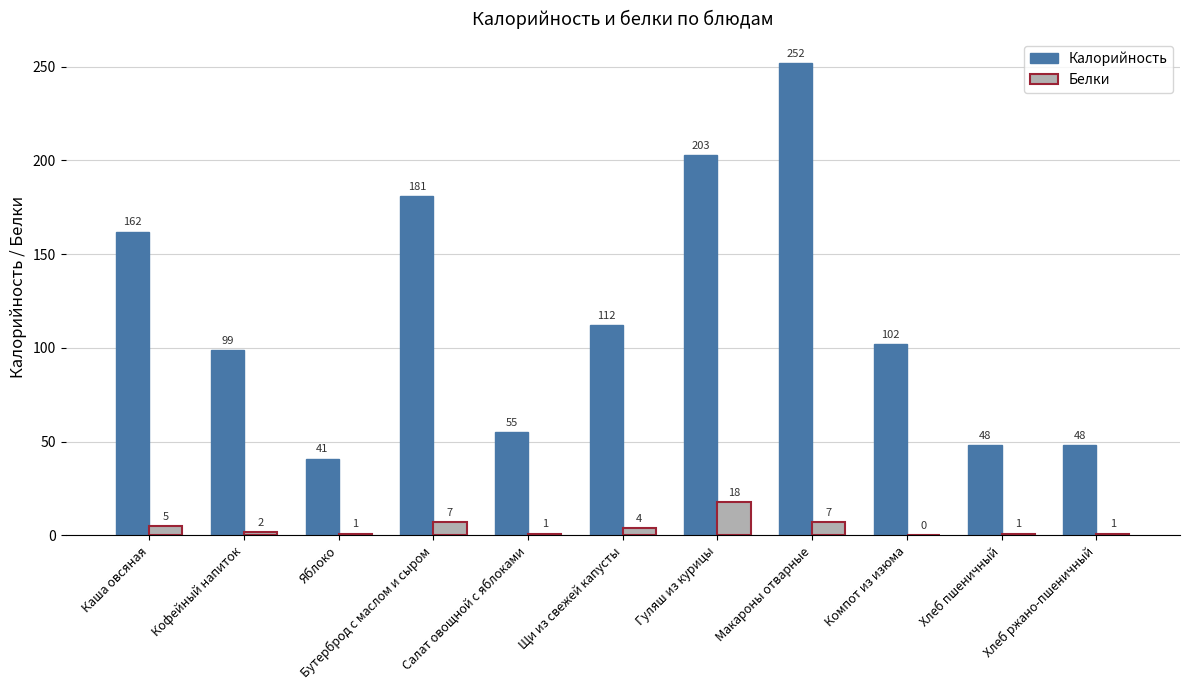

How many series are shown in this chart?

2